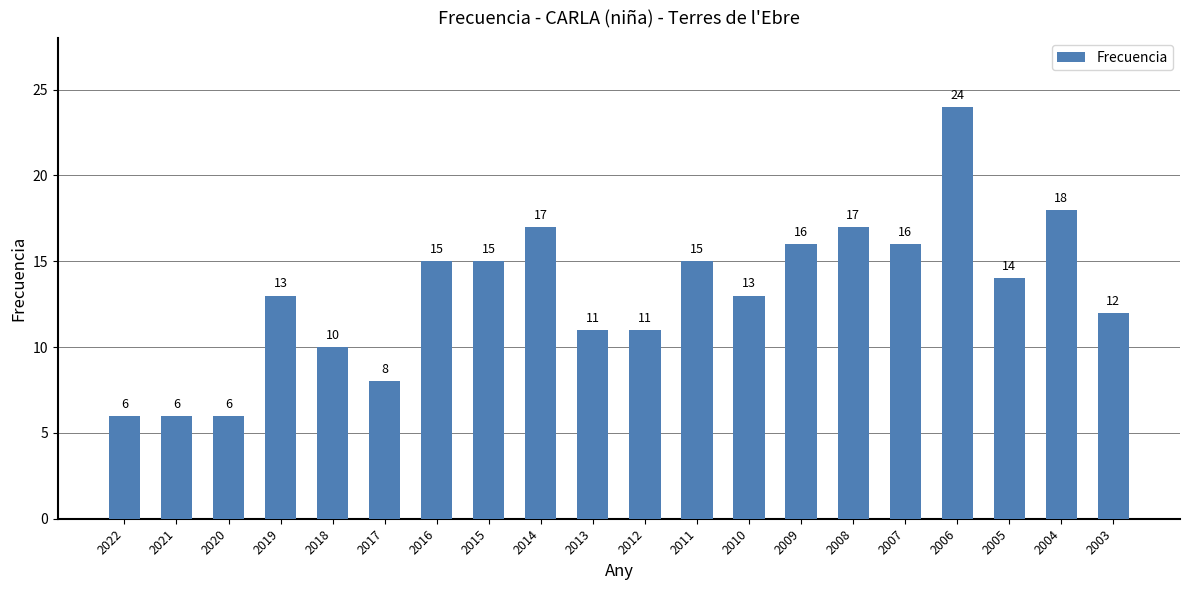

What is the change in value from 2021 to 2011?

+9